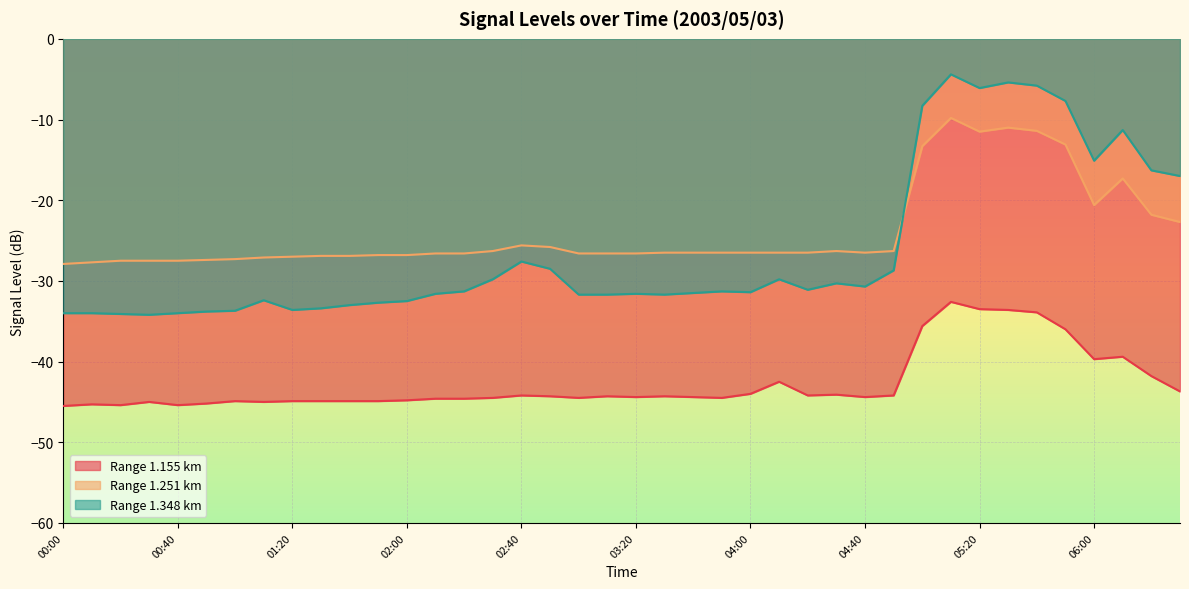

List the labels in order of 1.251 value, smallest first.

00:00, 00:10, 00:20, 00:30, 00:40, 00:50, 01:00, 01:10, 01:20, 01:30, 01:40, 01:50, 02:00, 02:10, 02:20, 03:00, 03:10, 03:20, 03:30, 03:40, 03:50, 04:00, 04:10, 04:20, 04:40, 02:30, 04:30, 04:50, 02:50, 02:40, 06:30, 06:20, 06:00, 06:10, 05:00, 05:50, 05:20, 05:40, 05:30, 05:10